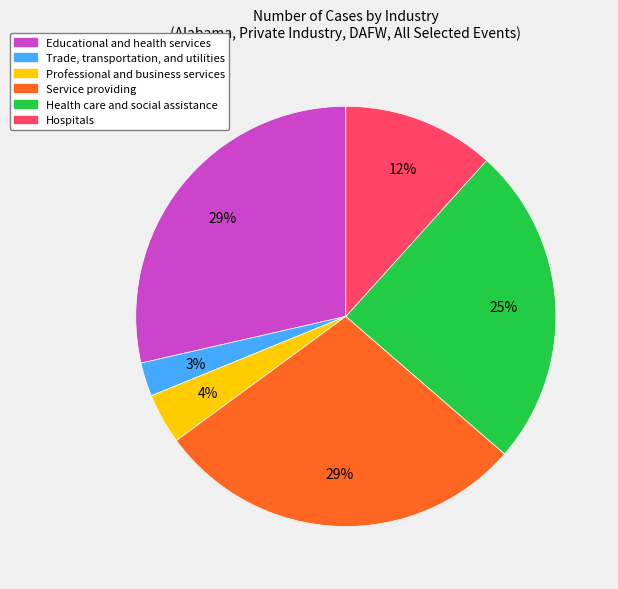

What is the ratio of the value at Health care and social assistance to the value at Service providing?

0.9